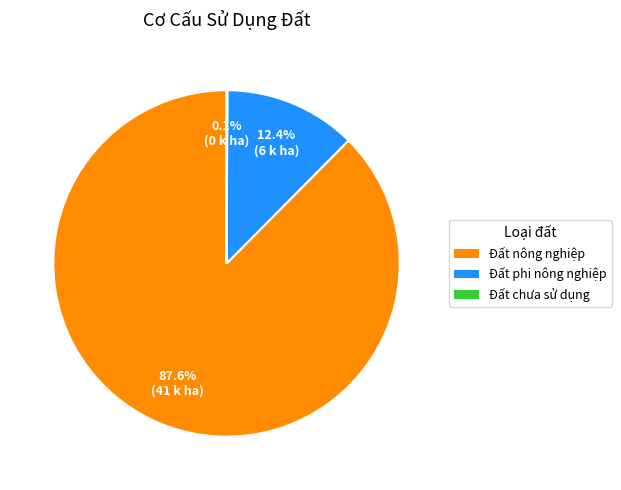

What portion of the pie excludes Đất phi nông nghiệp?

87.6%